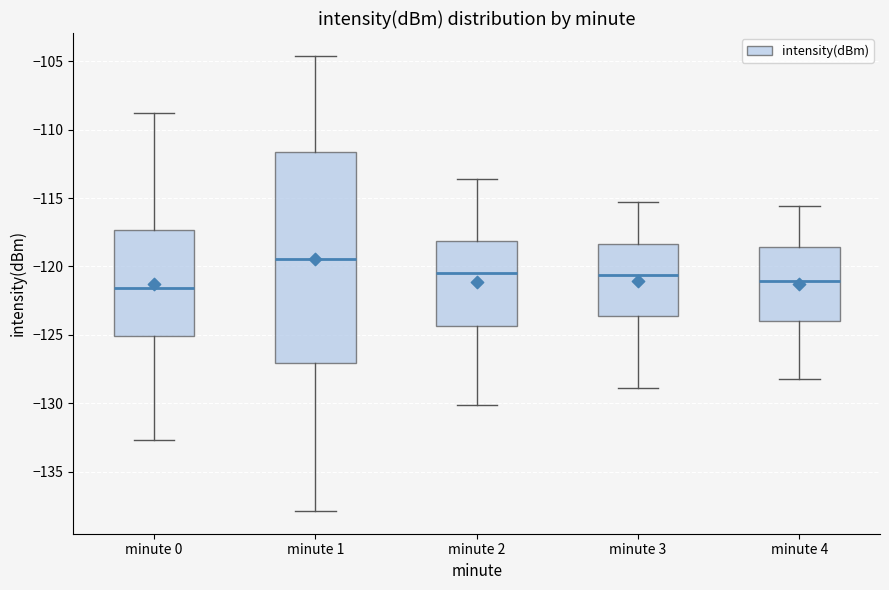

Reading left to right, transcribe this box plot: for each box, give where its median line is, the range the box spans, and where its two whiskers end, as read against the y-axis. The values are not printed on the chart, so give them approximately, as read against the axis.

minute 0: median -121.5, box -125.0 to -117.5, whiskers -132.5 to -109.0
minute 1: median -119.5, box -127.0 to -111.5, whiskers -138.0 to -104.5
minute 2: median -120.5, box -124.5 to -118.0, whiskers -130.0 to -113.5
minute 3: median -120.5, box -123.5 to -118.5, whiskers -129.0 to -115.5
minute 4: median -121.0, box -124.0 to -118.5, whiskers -128.0 to -115.5